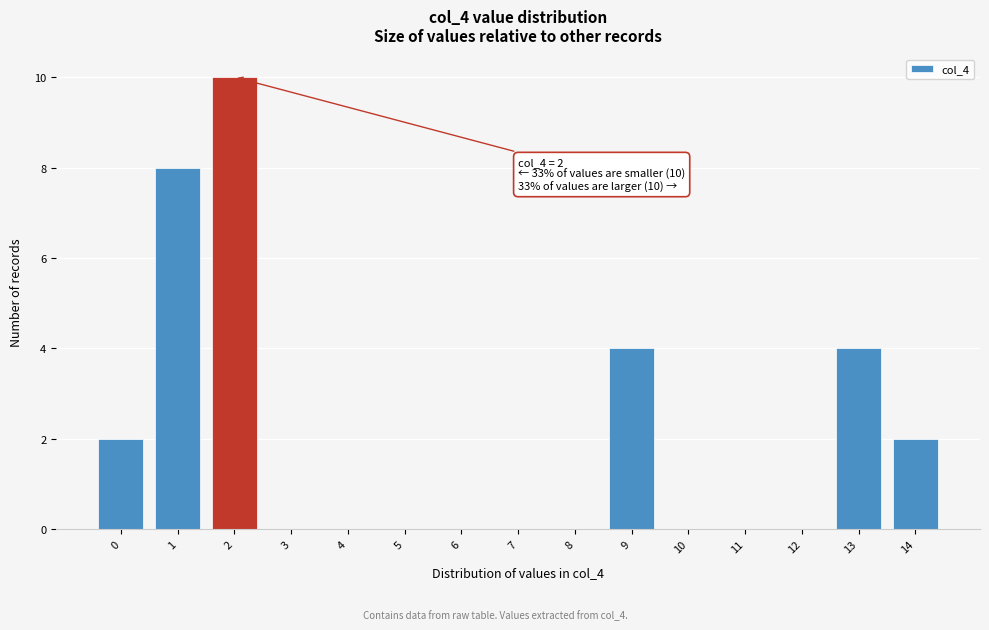

Reading left to right, list all the values displayed in this chart.

0=2	1=8	2=10	3=0	4=0	5=0	6=0	7=0	8=0	9=4	10=0	11=0	12=0	13=4	14=2